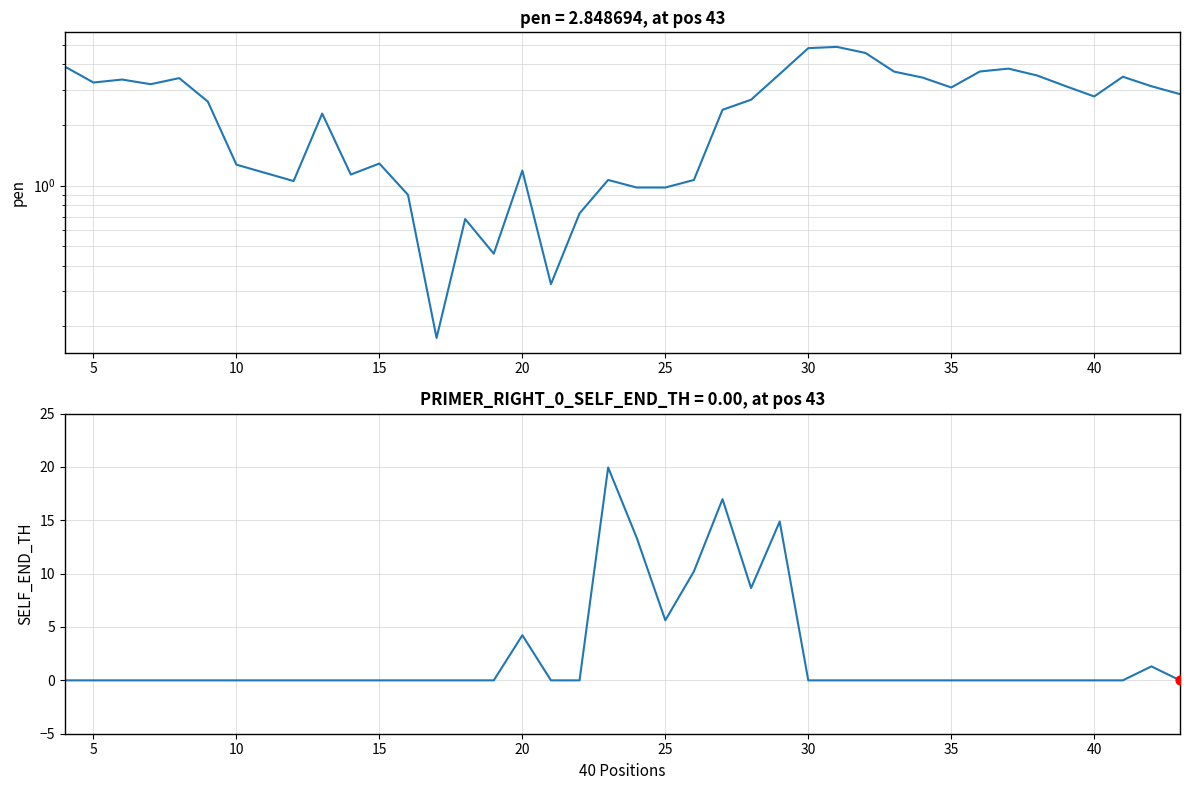

What are all the series names shown in the legend?

pen, PRIMER_RIGHT_0_SELF_END_TH